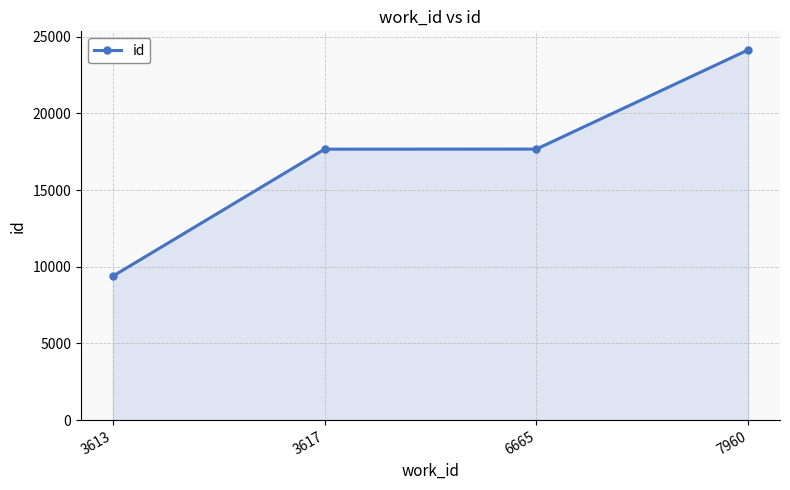

What is the ratio of the value at 3617 to the value at 3613?

1.9